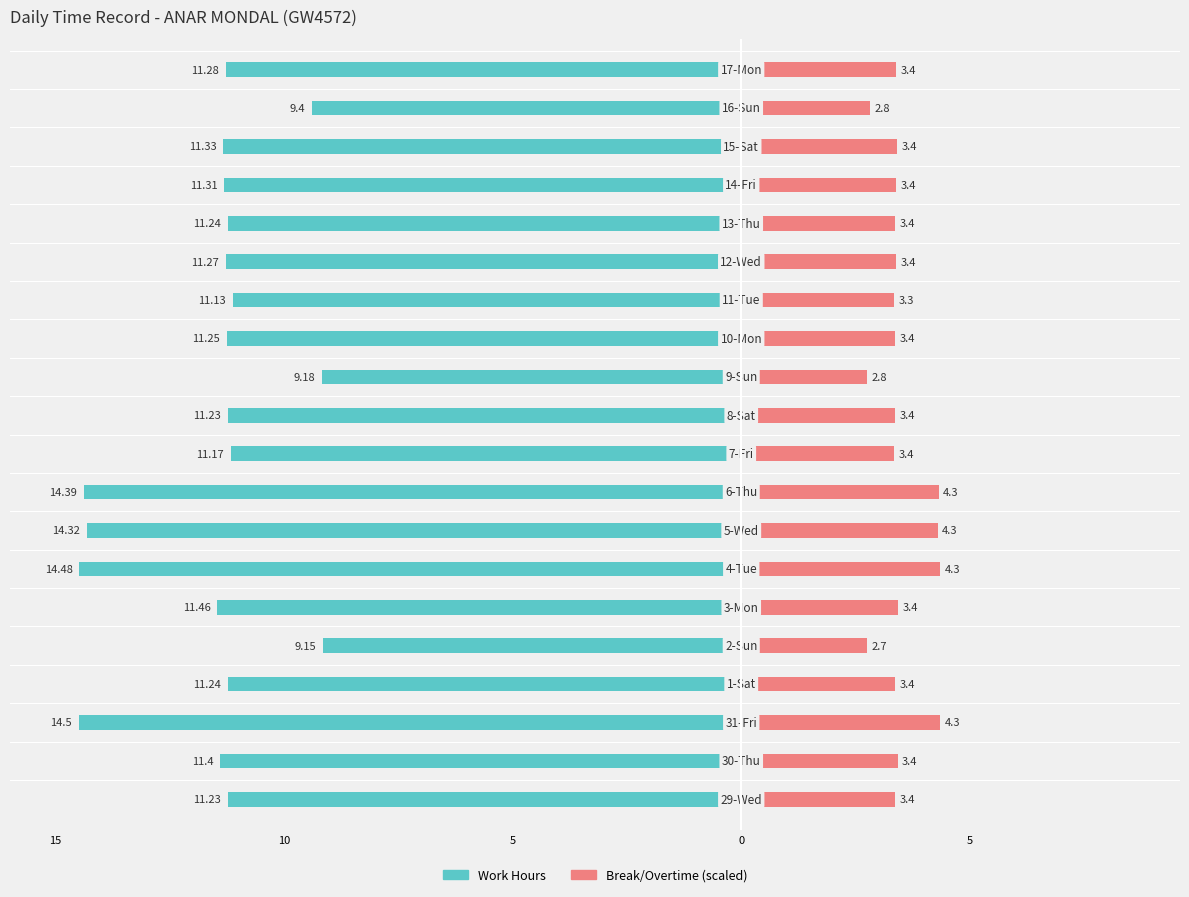

What is the sum of all Work Hours values?

-232.0